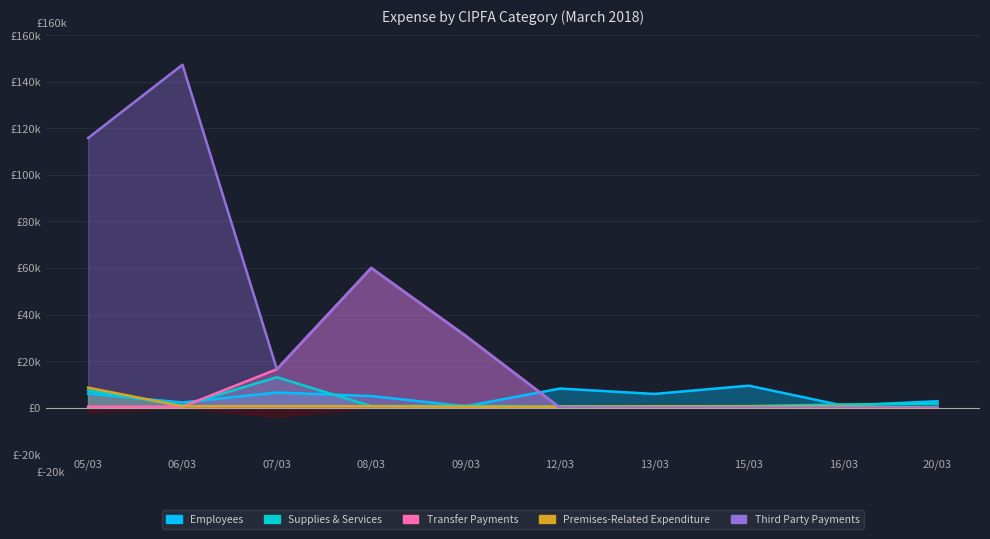

At which label does Transfer Payments first exceed 418?

06/03